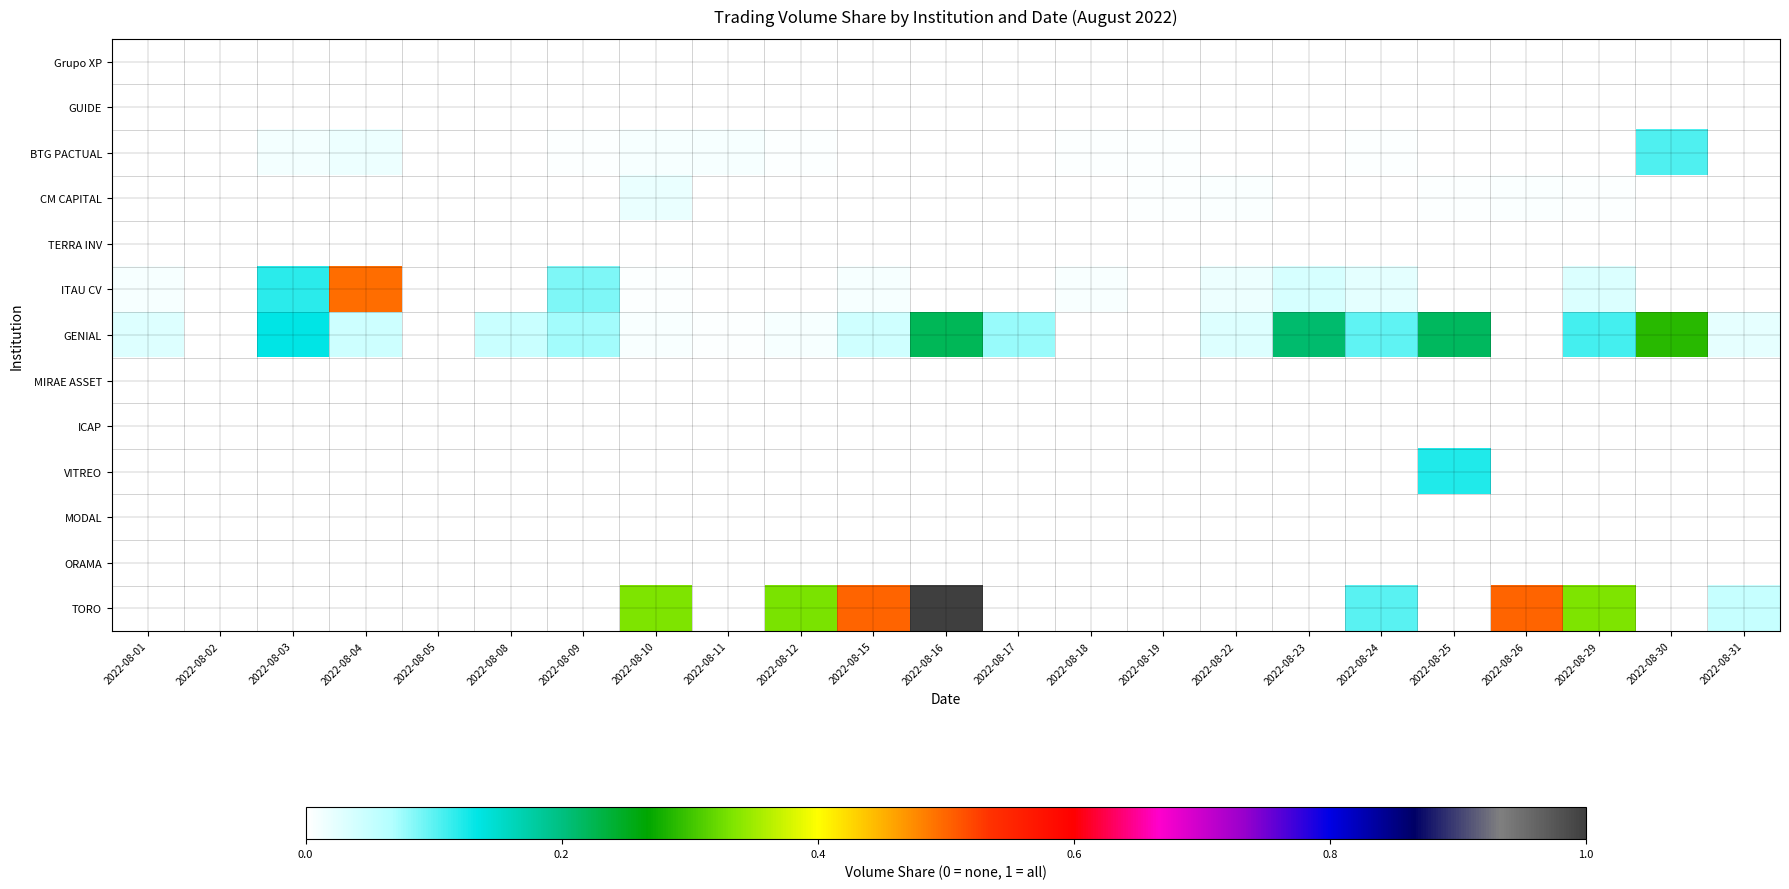

Which label corresponds to the largest value in the chart?

2022-08-16